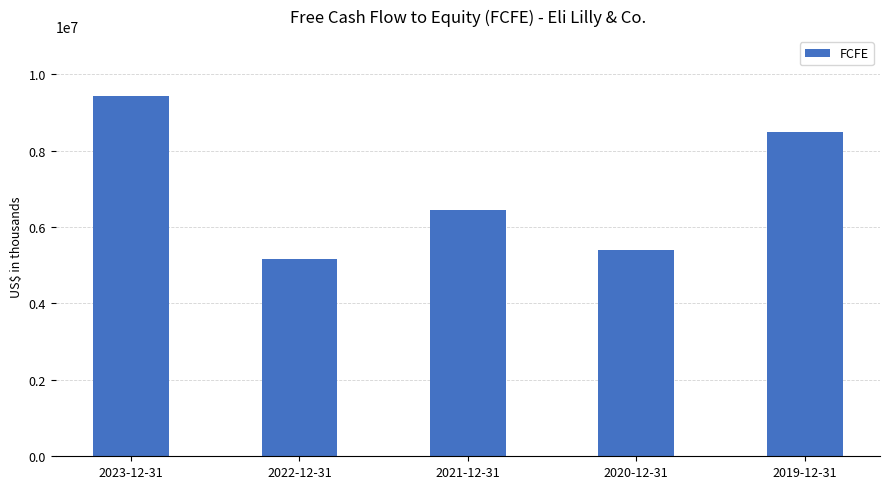

What position from the right is 2021-12-31?

3